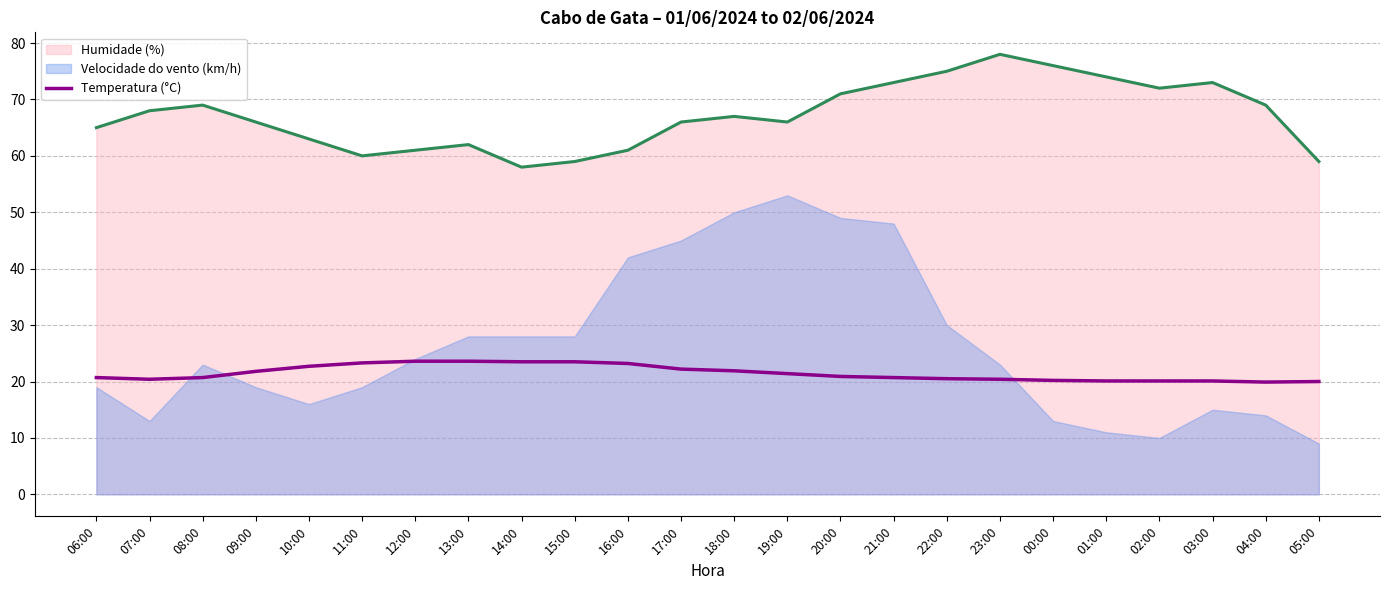

What is the lowest value of the Temperatura (°C) series?

19.9